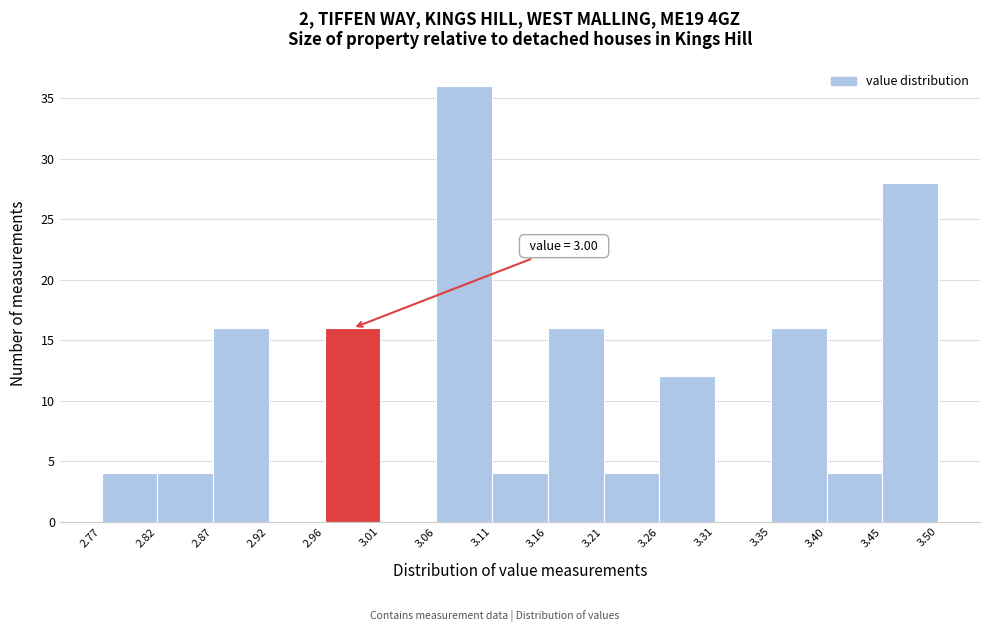

Over which range of the x-axis is the bar tallest?

3.06 to 3.11